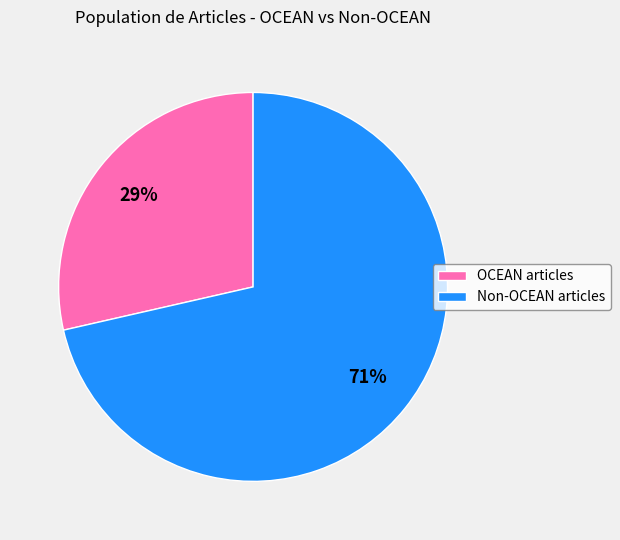

Combined, do OCEAN articles and Non-OCEAN articles account for over 50%?

Yes